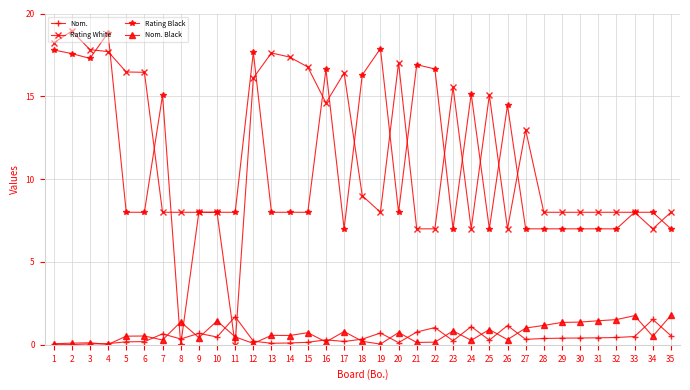

True or false: Nom. has more than 0 interior local peaks.

True